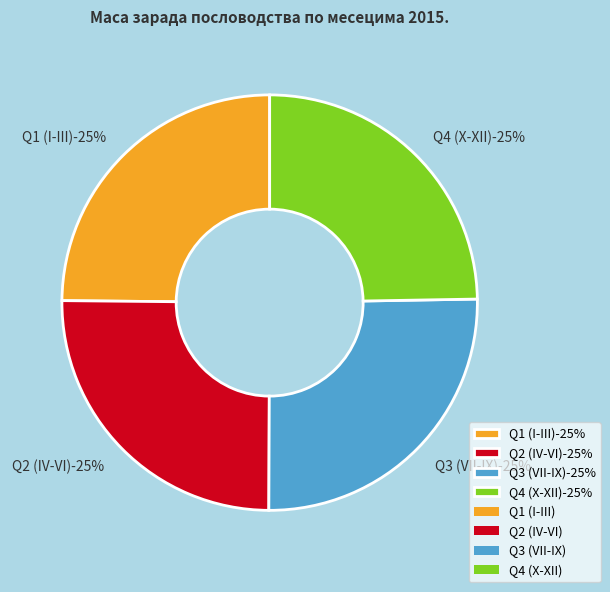

What is the ratio of the value at XII to the value at IV?

1.0